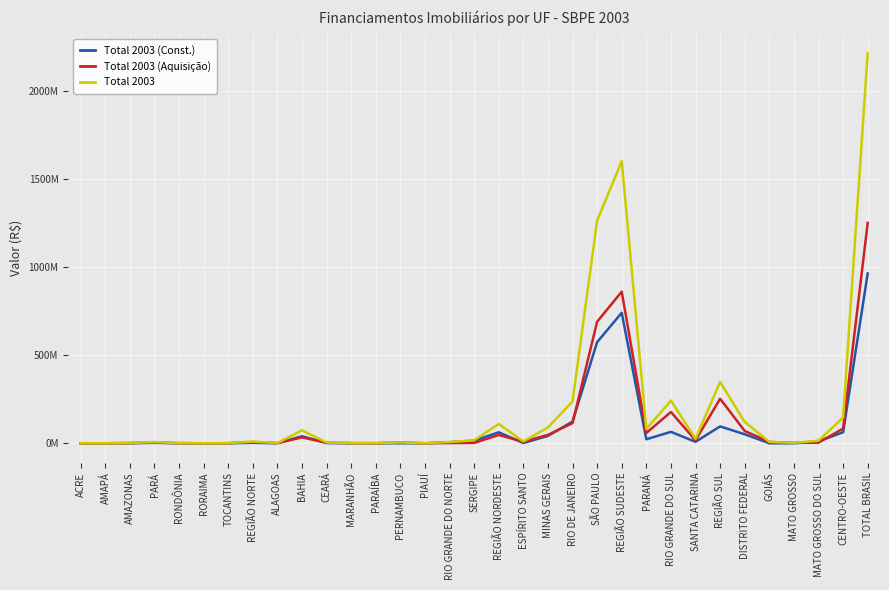

Where is Total 2003 nearest to the value 1108835703?

SÃO PAULO